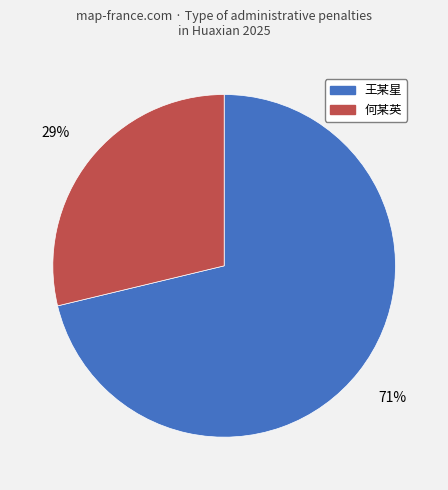

Is there any slice that represents more than half of the pie?

Yes